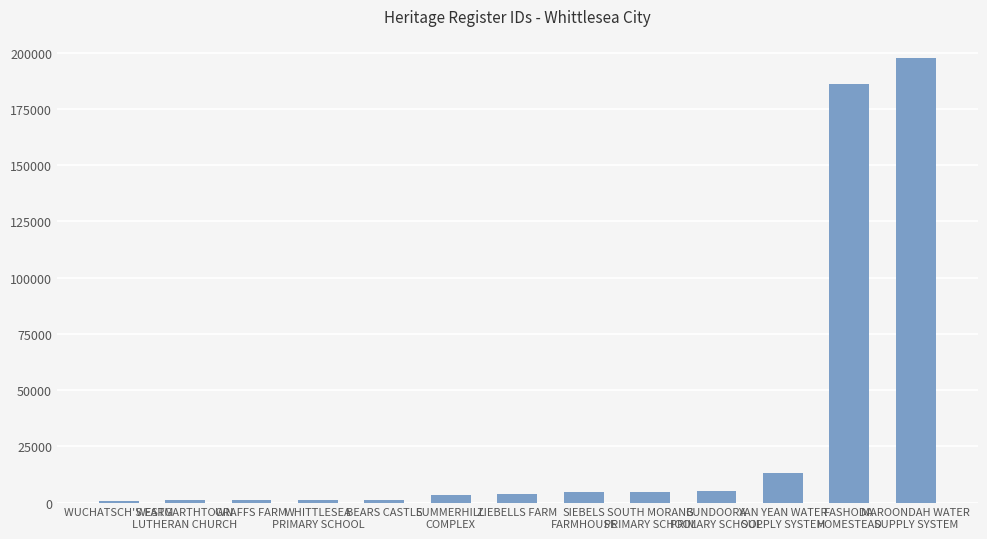

What is the average value?

32604